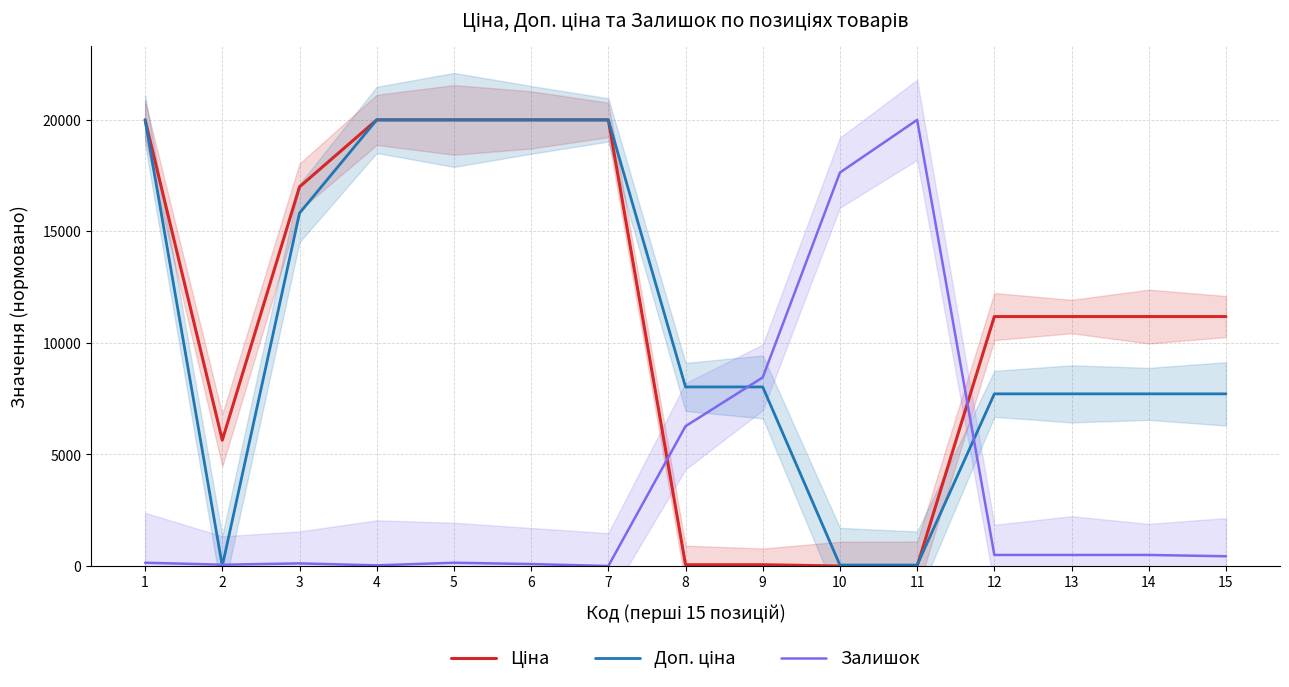

Is the value of Доп. ціна at 9 greater than the value of Залишок at 11?

No